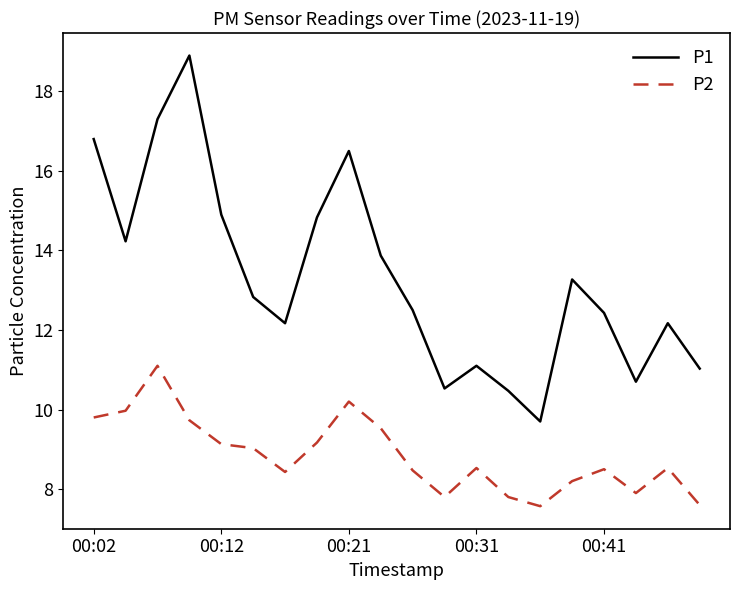

What is the maximum value shown in the chart?

18.9